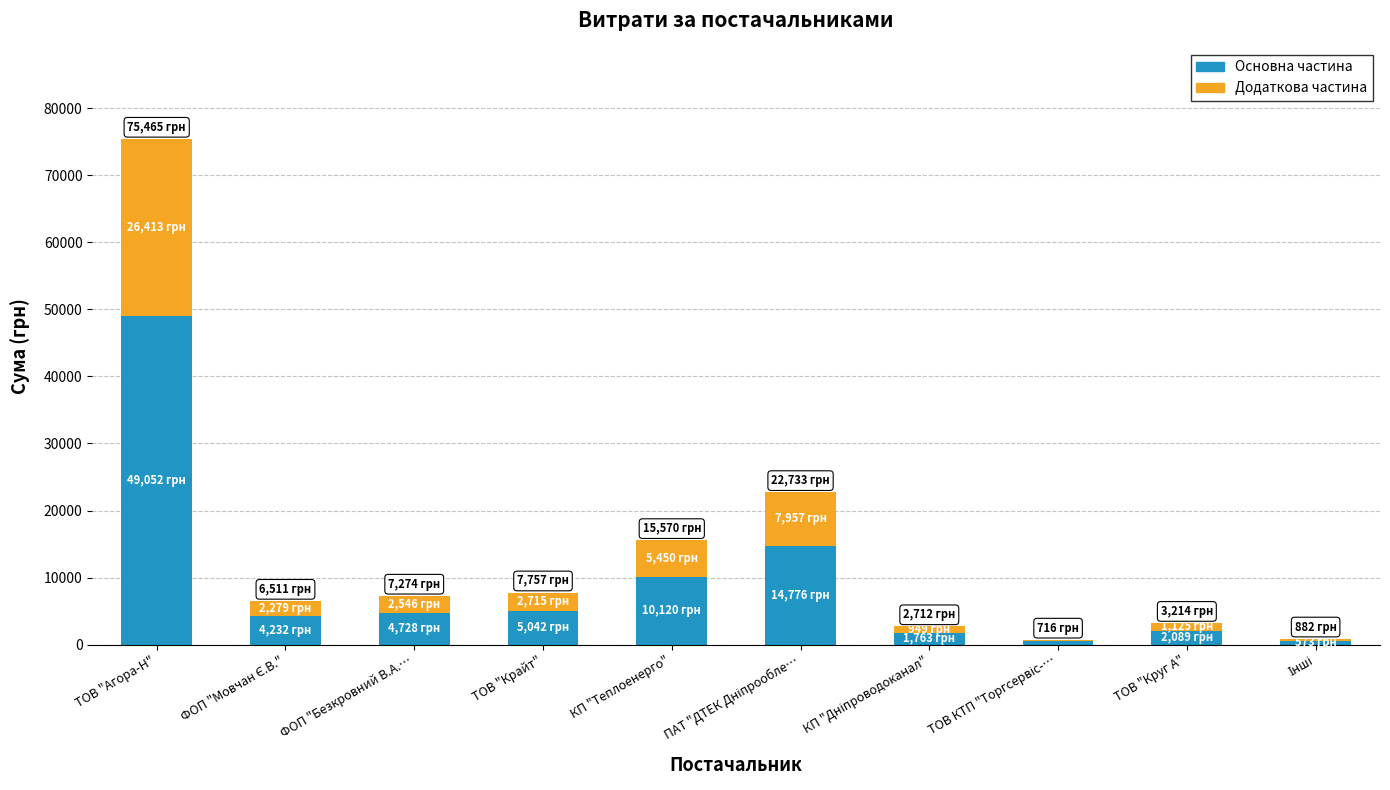

The Основна частина series shows 7765.9 at ТОВ "Крайт". True or false?

False